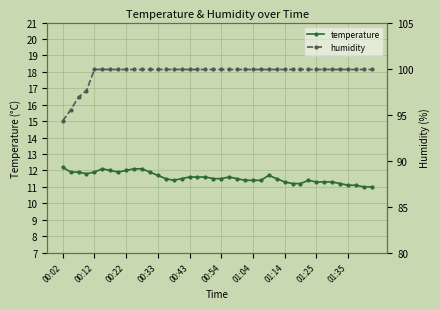

True or false: temperature has more than 2 interior local peaks.

True